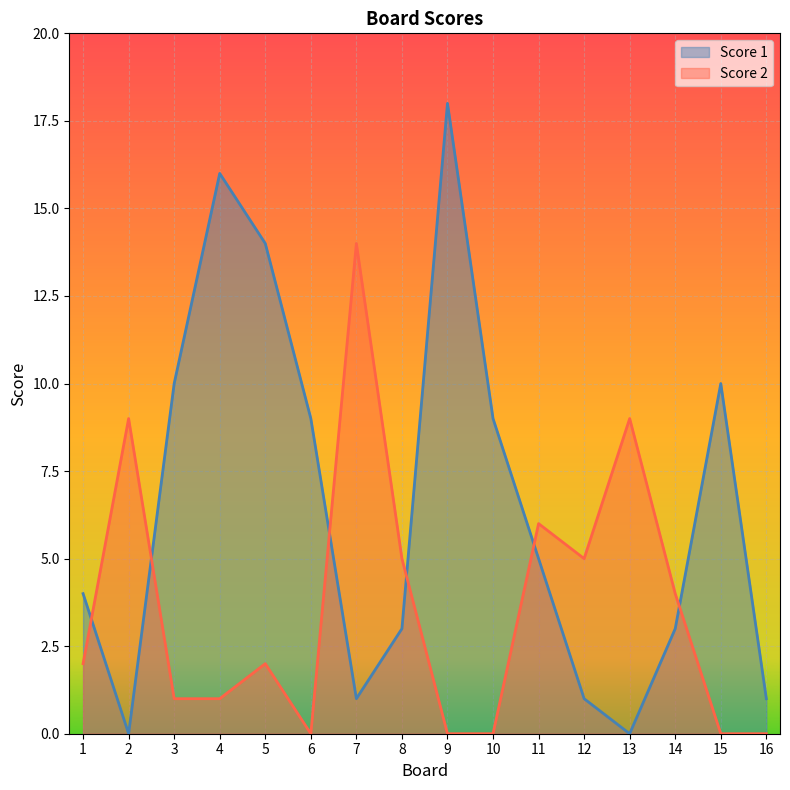

The value of Score 2 at 7 is 14. True or false?

True